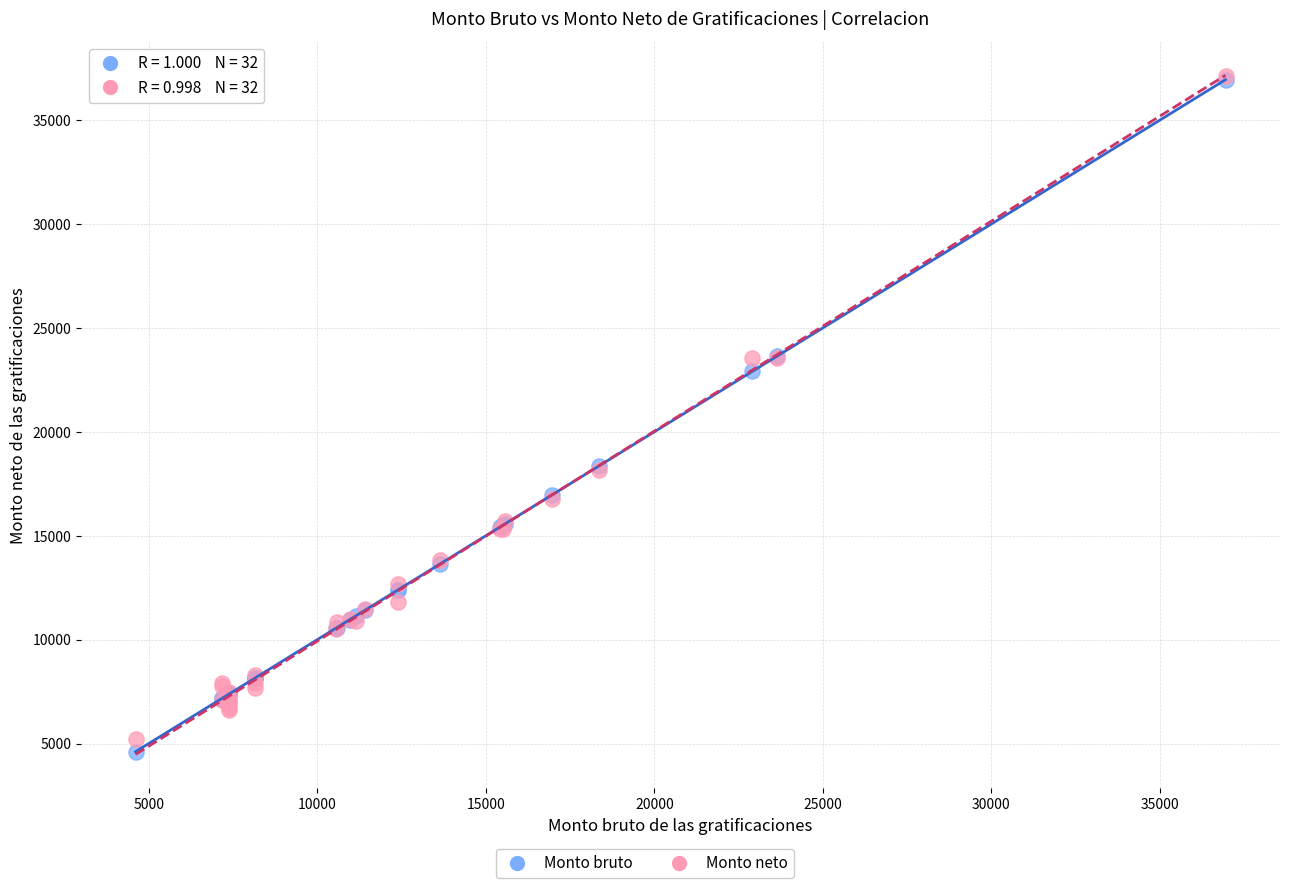

In the Monto neto series, what Y value is closest to 21179?

23542.5